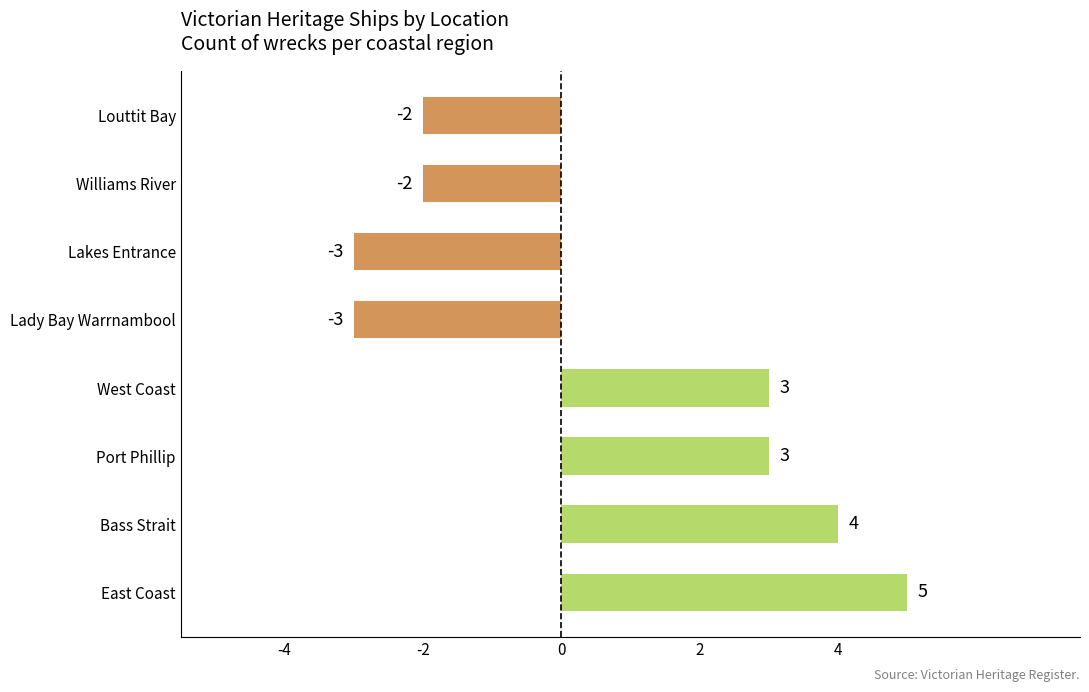

What value does the data have at Lady Bay Warrnambool?

-3